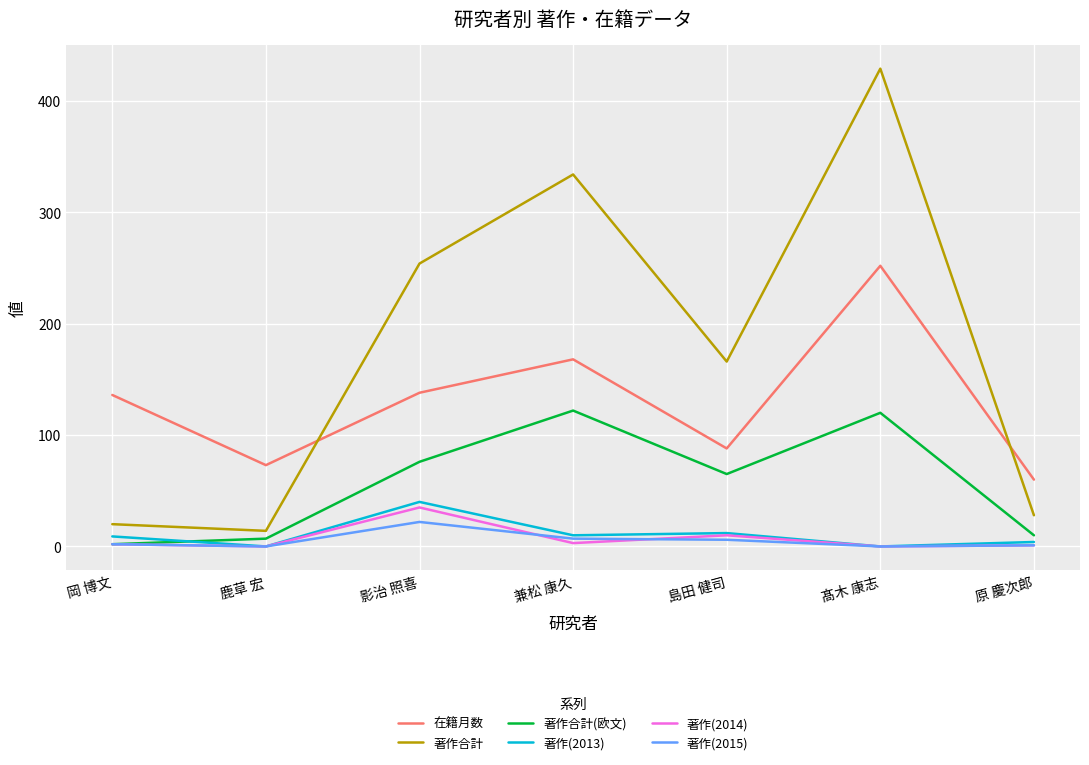

True or false: 著作合計 and 著作(2014) intersect in this chart.

False